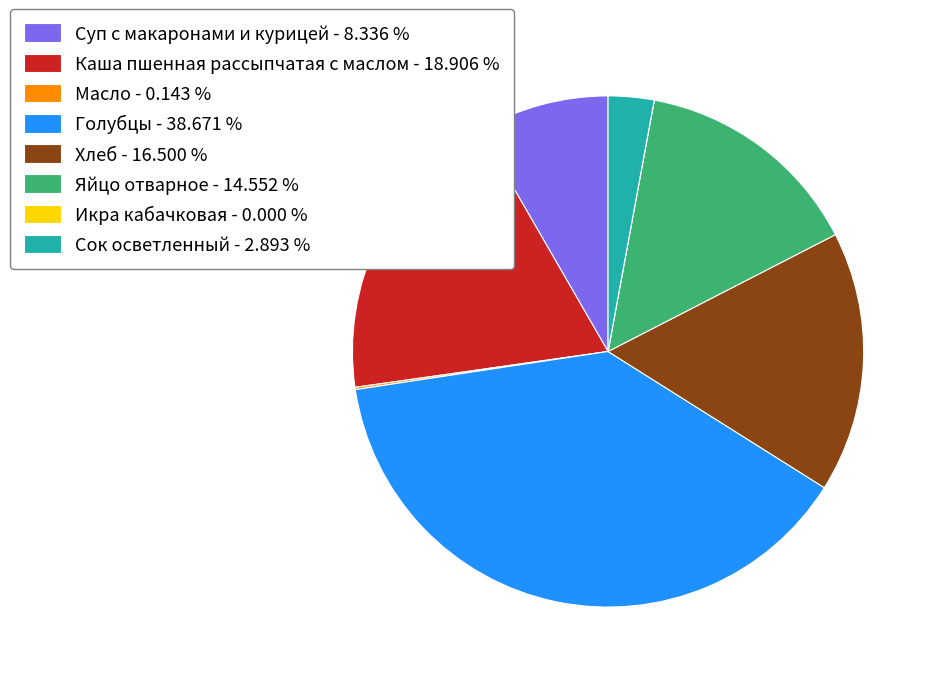

Which has a higher value, Хлеб - 16.500 % or Суп с макаронами и курицей - 8.336 %?

Хлеб - 16.500 %